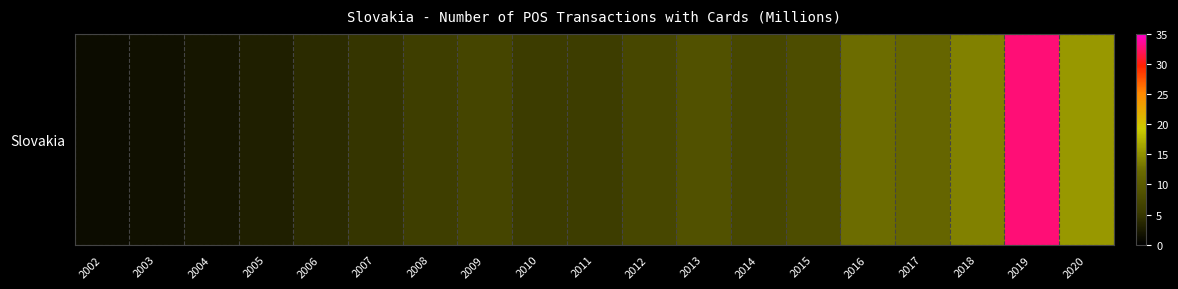

Where does the data first go above 6?

2008